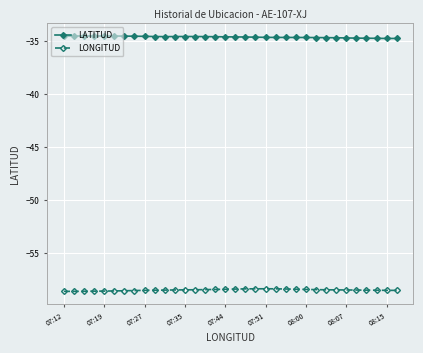

True or false: LATITUD and LONGITUD cross at least once.

False